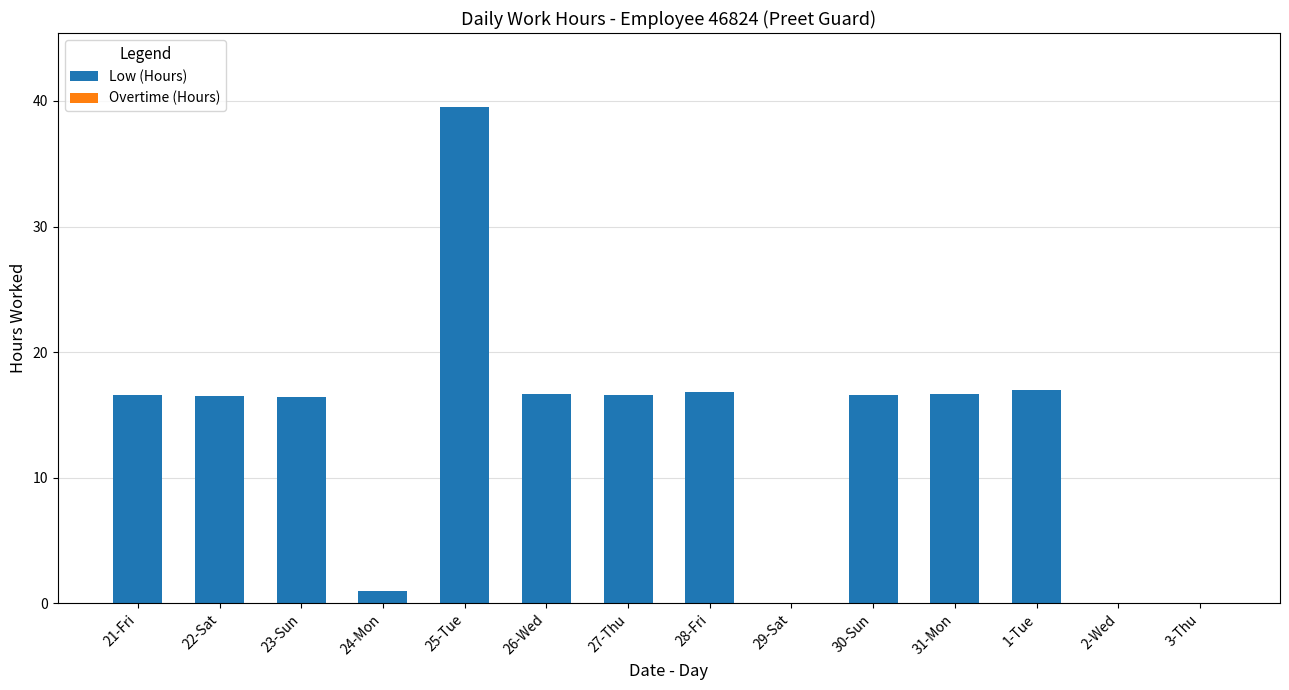

What is the maximum value shown in the chart?

39.5